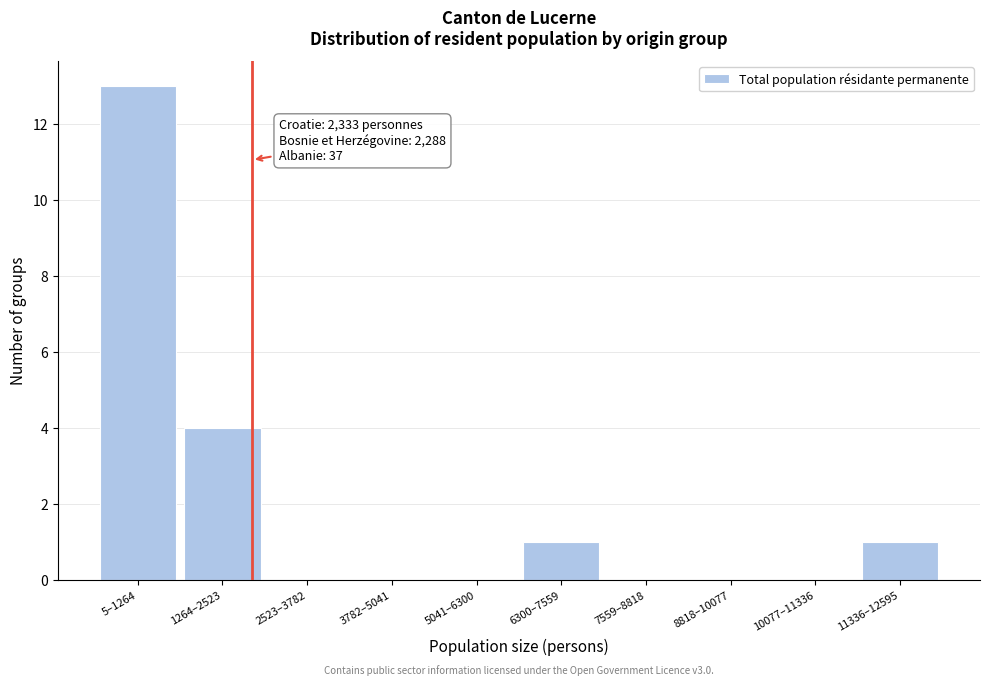

Reading left to right, transcribe all the data shown in this chart.

5–1264=13	1264–2523=4	2523–3782=0	3782–5041=0	5041–6300=0	6300–7559=1	7559–8818=0	8818–10077=0	10077–11336=0	11336–12595=1